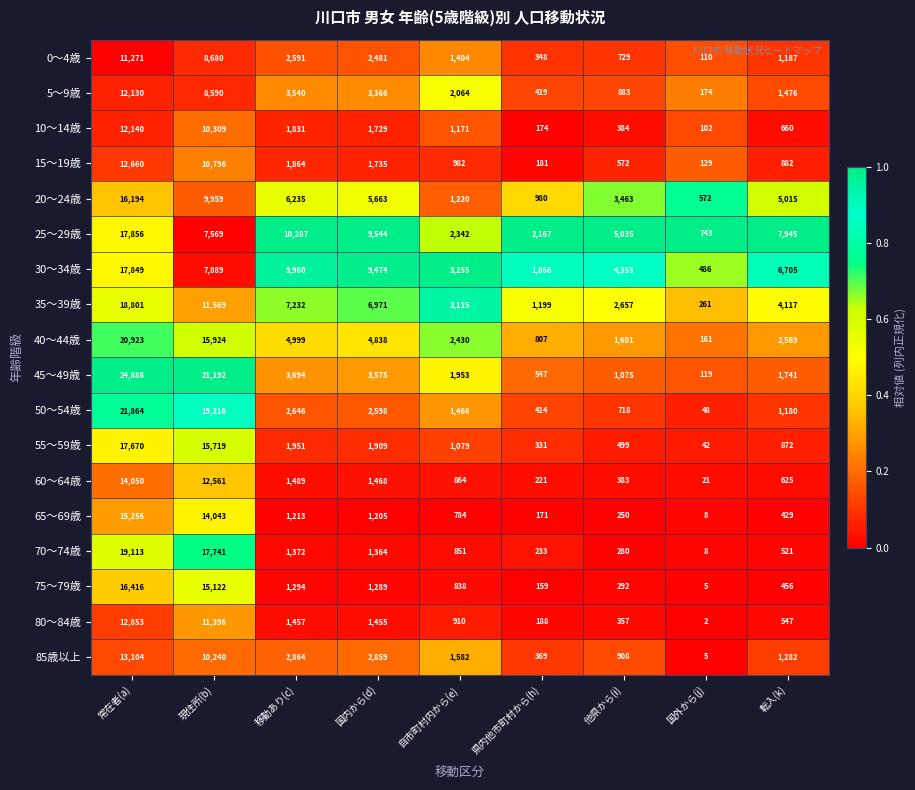

Rank the series at 他県から(i) from highest to lowest value.

25～29歳, 30～34歳, 20～24歳, 35～39歳, 40～44歳, 45～49歳, 85歳以上, 5～9歳, 0～4歳, 50～54歳, 15～19歳, 55～59歳, 10～14歳, 60～64歳, 80～84歳, 75～79歳, 70～74歳, 65～69歳